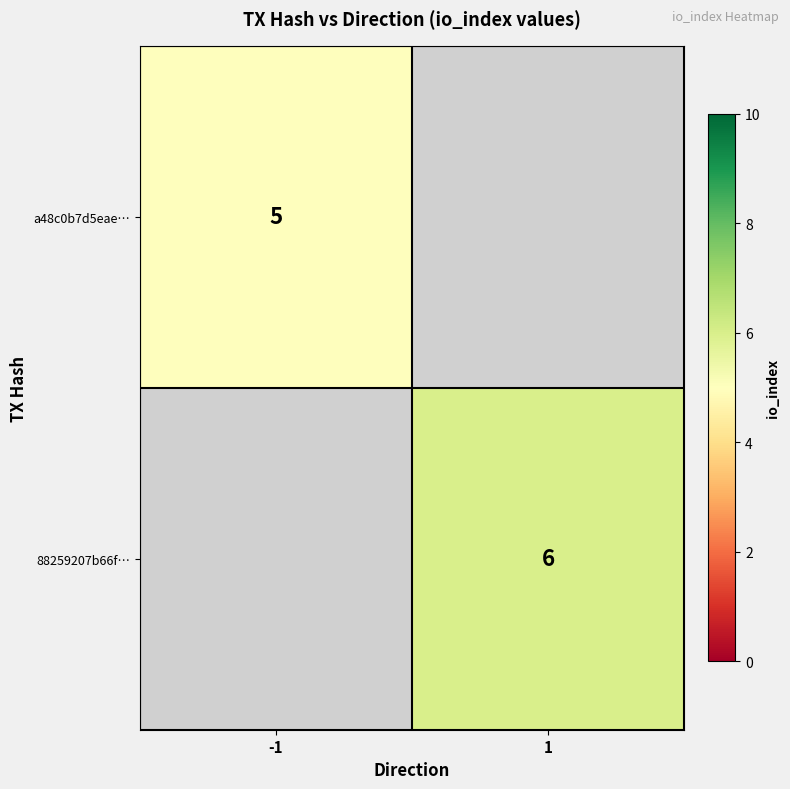

True or false: 88259207b66f… has a value of 8 at 1.

False